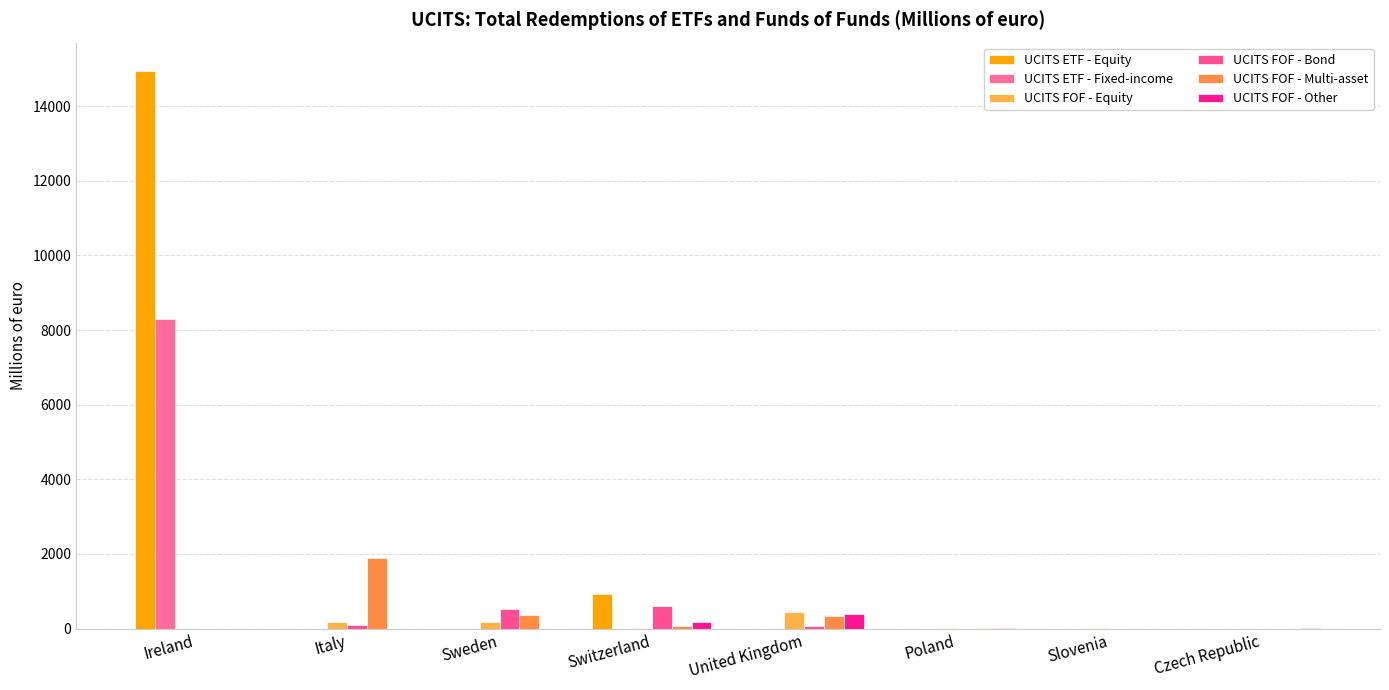

What value does the UCITS FOF - Equity series have at Poland?

16.7